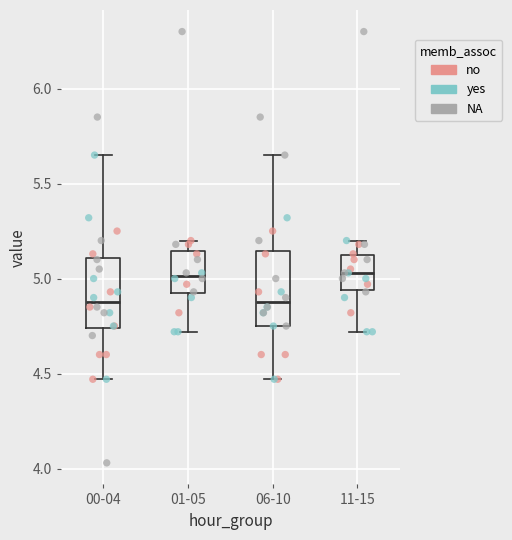

Reading left to right, read every box against the y-axis: the position of its median line, the range the box covers, and the ends of its whiskers. The values are not printed on the chart, so give them approximately, as read against the axis.

00-04: median 4.90, box 4.75 to 5.10, whiskers 4.45 to 5.65
01-05: median 5.00, box 4.90 to 5.15, whiskers 4.70 to 5.20
06-10: median 4.90, box 4.75 to 5.15, whiskers 4.45 to 5.65
11-15: median 5.05, box 4.95 to 5.10, whiskers 4.70 to 5.20